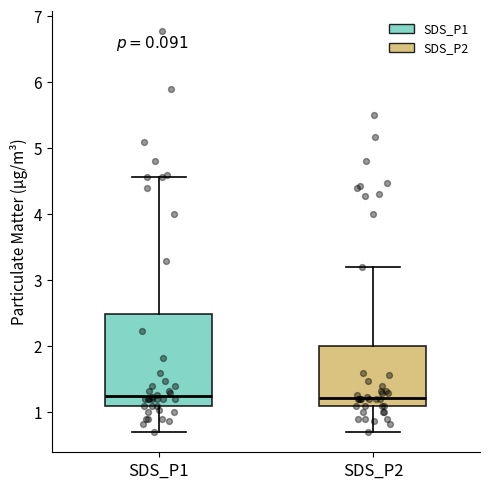

Reading left to right, read every box against the y-axis: the position of its median line, the range the box covers, and the ends of its whiskers. The values are not printed on the chart, so give them approximately, as read against the axis.

SDS_P1: median 1.3, box 1.1 to 2.5, whiskers 0.7 to 4.6
SDS_P2: median 1.2, box 1.1 to 2.0, whiskers 0.7 to 3.2